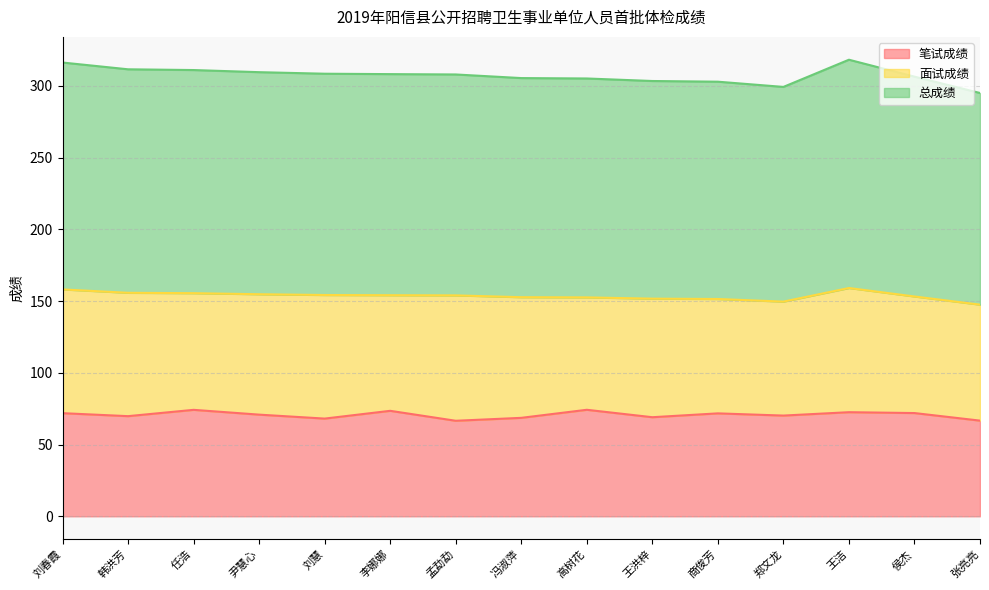

Is it true that 笔试成绩 equals 96.1 at 侯杰?

False